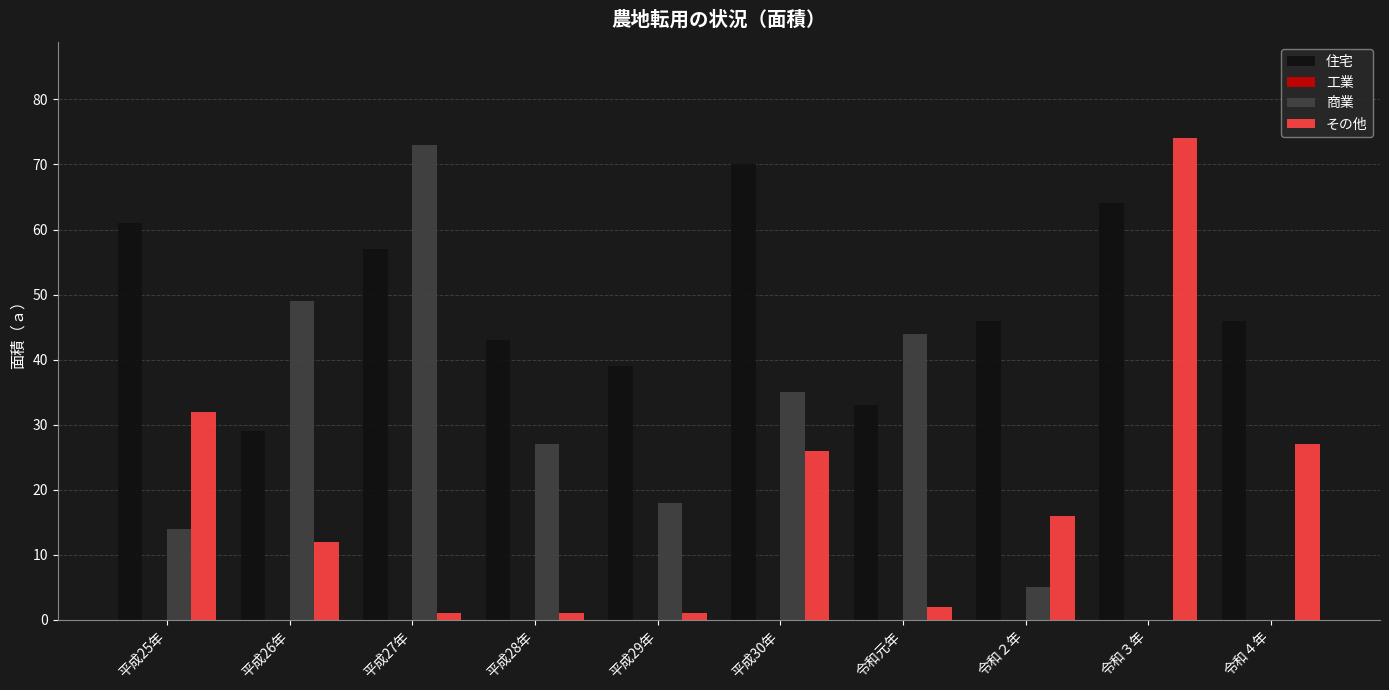

How many series are shown in this chart?

3